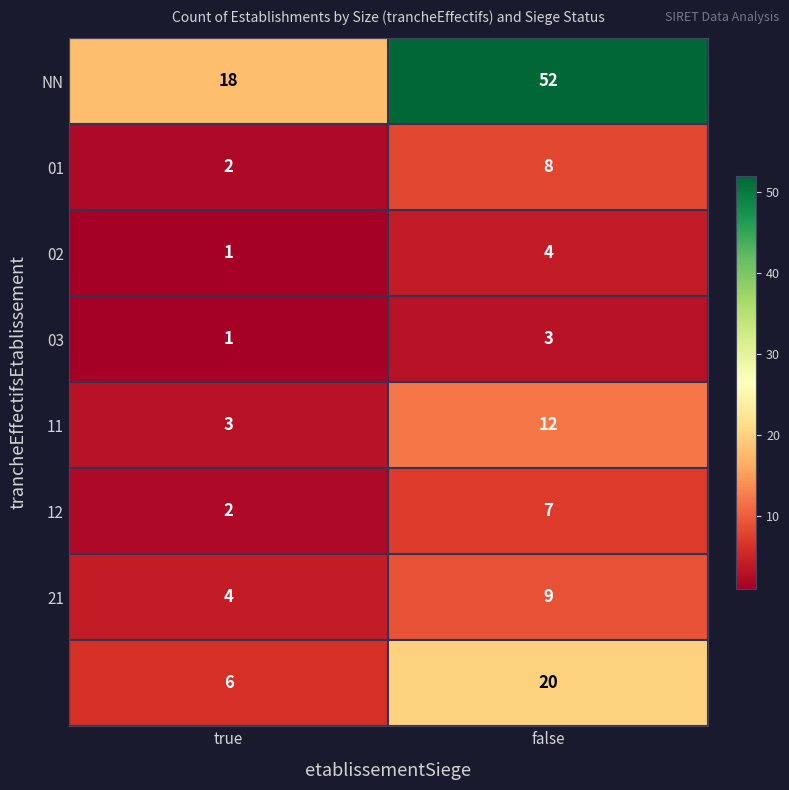

What is the maximum value shown in the chart?

52